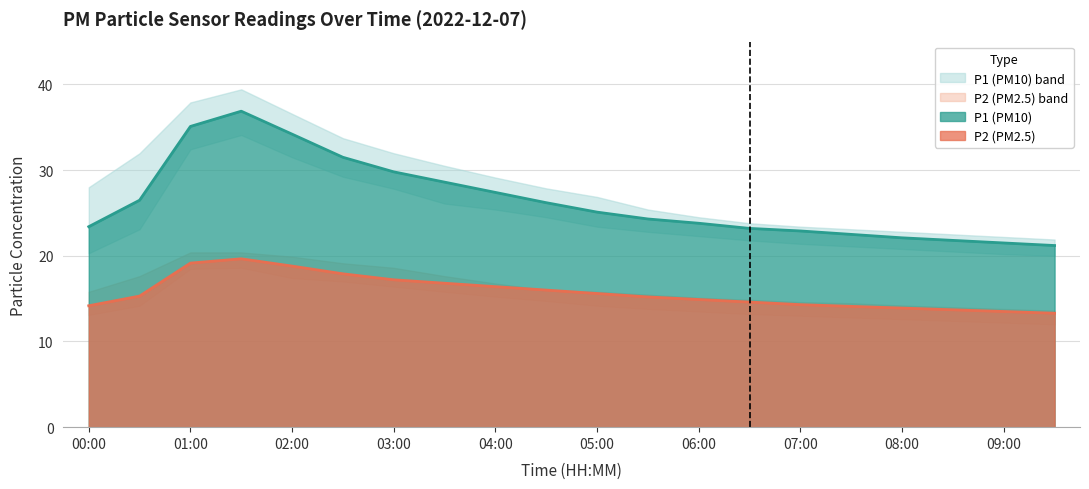

What is the minimum value shown in the chart?

13.3